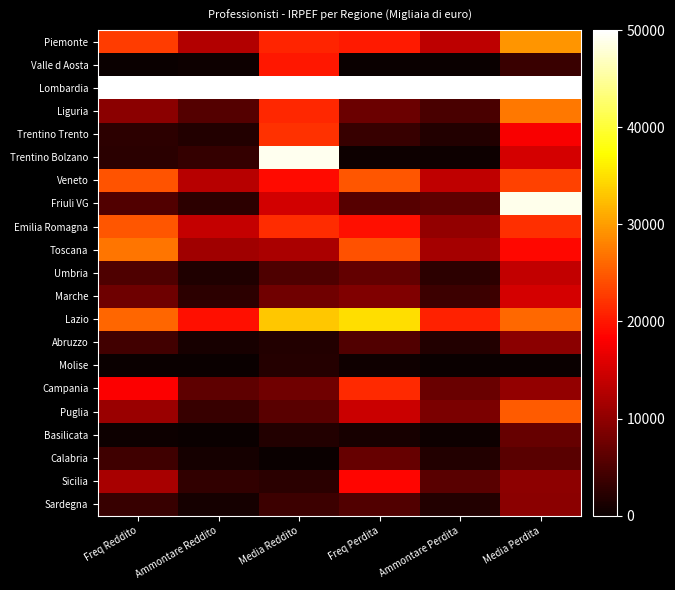

What is the maximum value shown in the chart?

50000.0